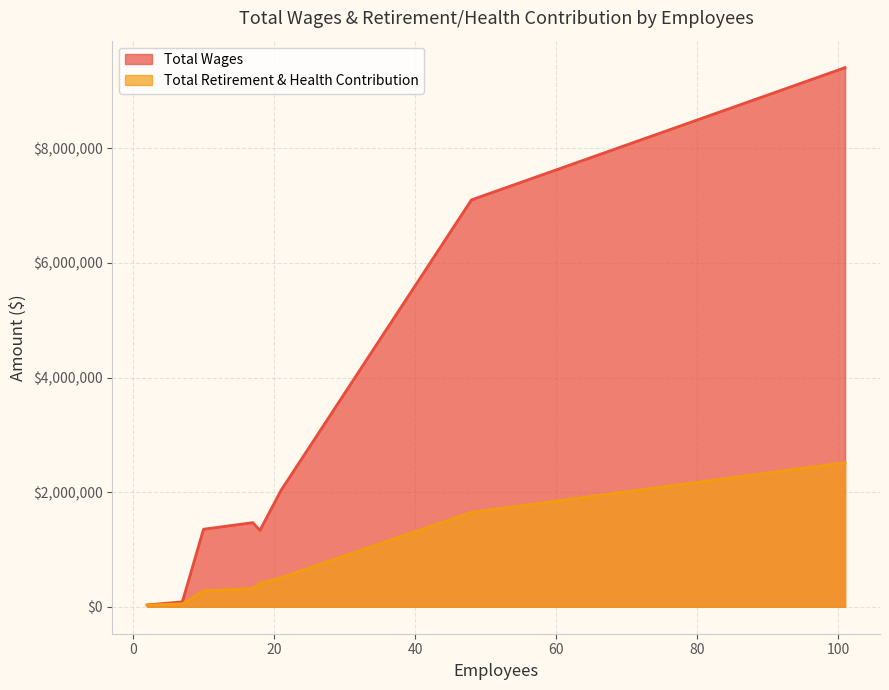

What is the difference between the second highest and minimum values in the Total Retirement & Health Contribution series?

1618388